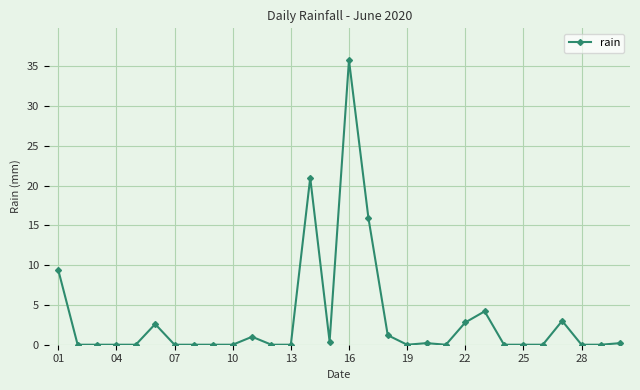

What is the maximum value shown in the chart?

35.8